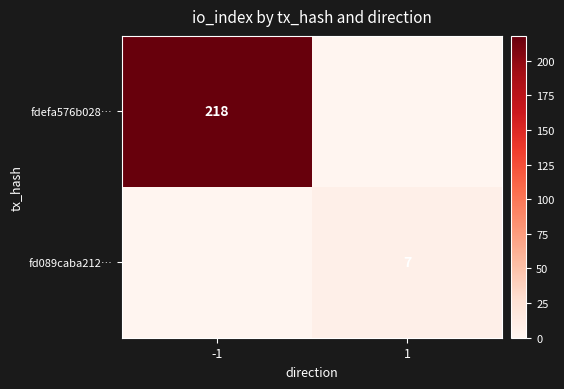

At how many categories does at least one series exceed 164?

1